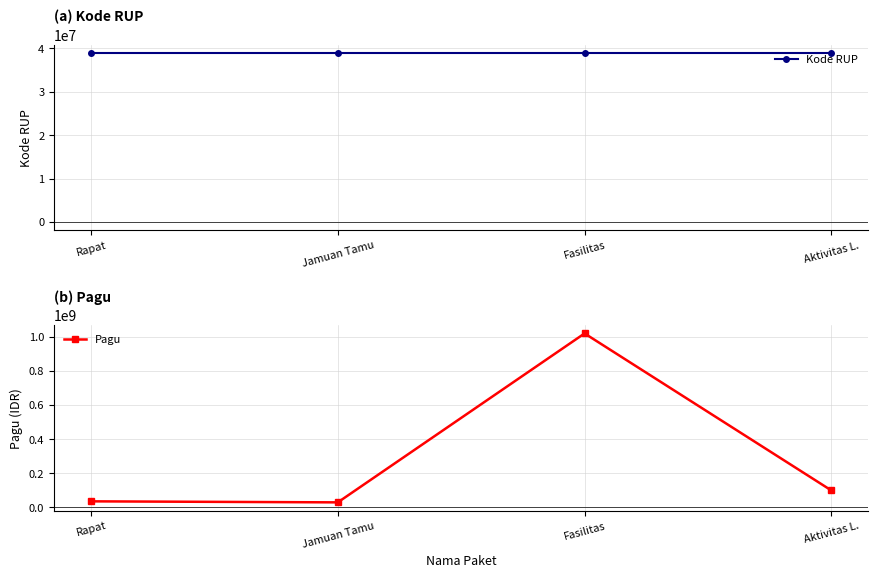

What is the difference between the highest and lowest values at Aktivitas L.?

61054203